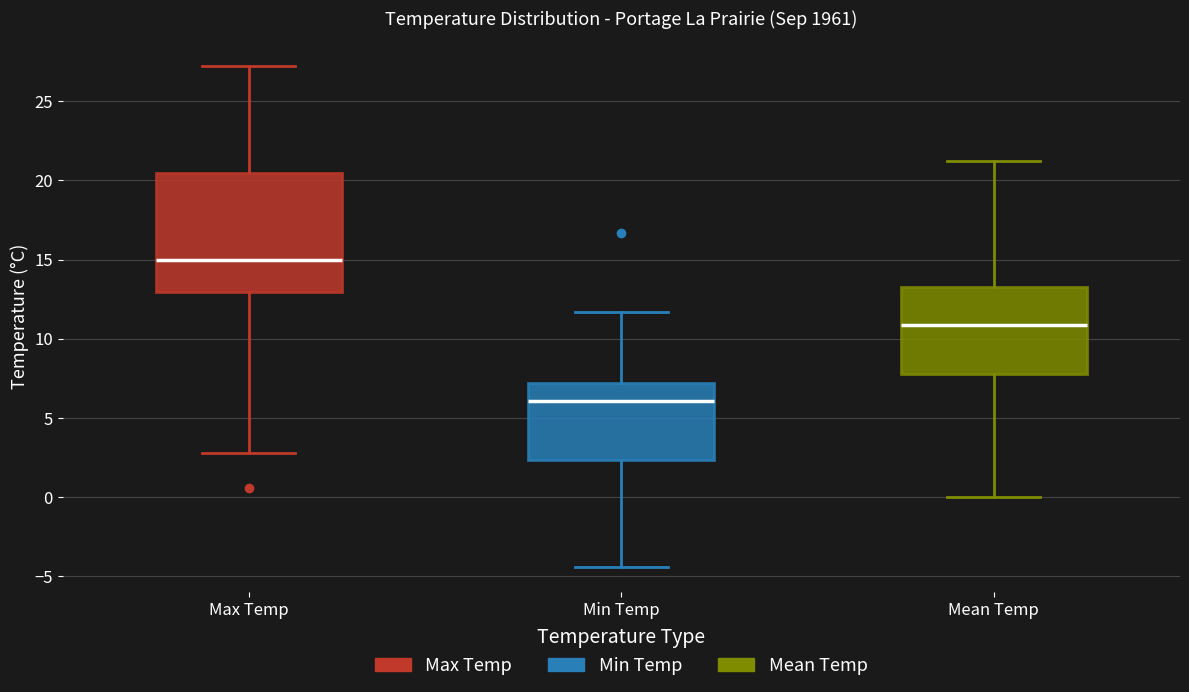

Where does the median line of the box for Max Temp sit on the y-axis? The values are not printed on the chart, so give them approximately, as read against the axis.

15.0